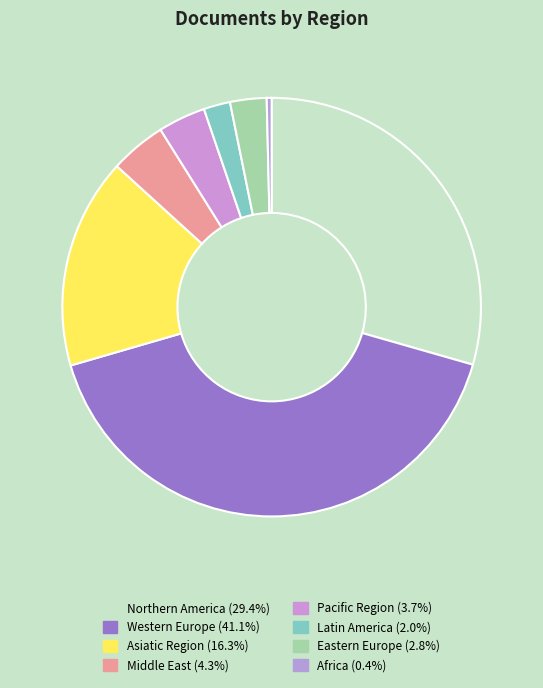

How many slices are in this pie chart?

8